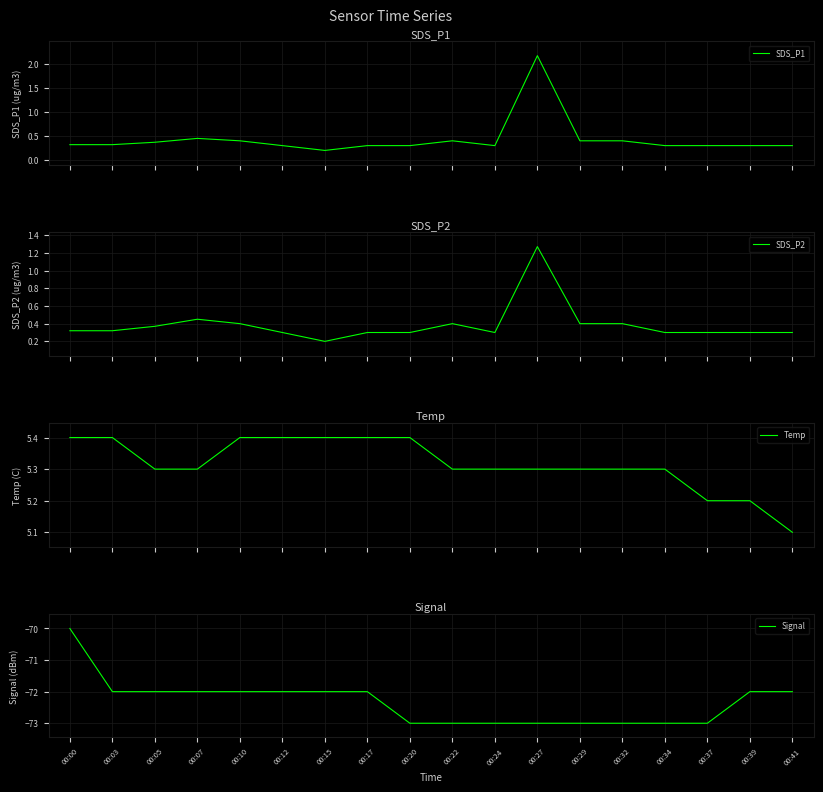

Which label corresponds to the smallest value in the chart?

00:20